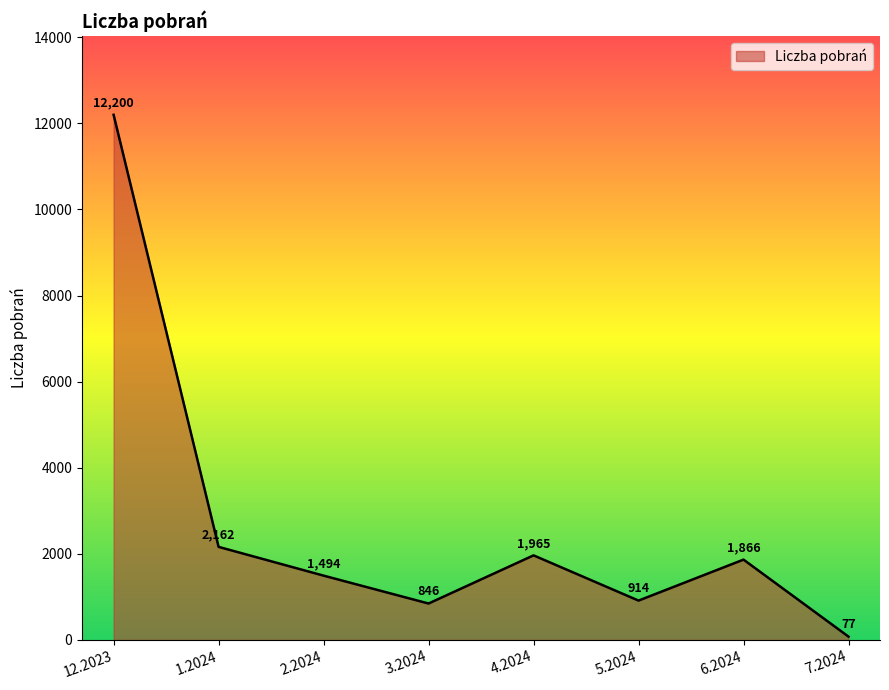

Reading left to right, transcribe all the data shown in this chart.

12200	2162	1494	846	1965	914	1866	77